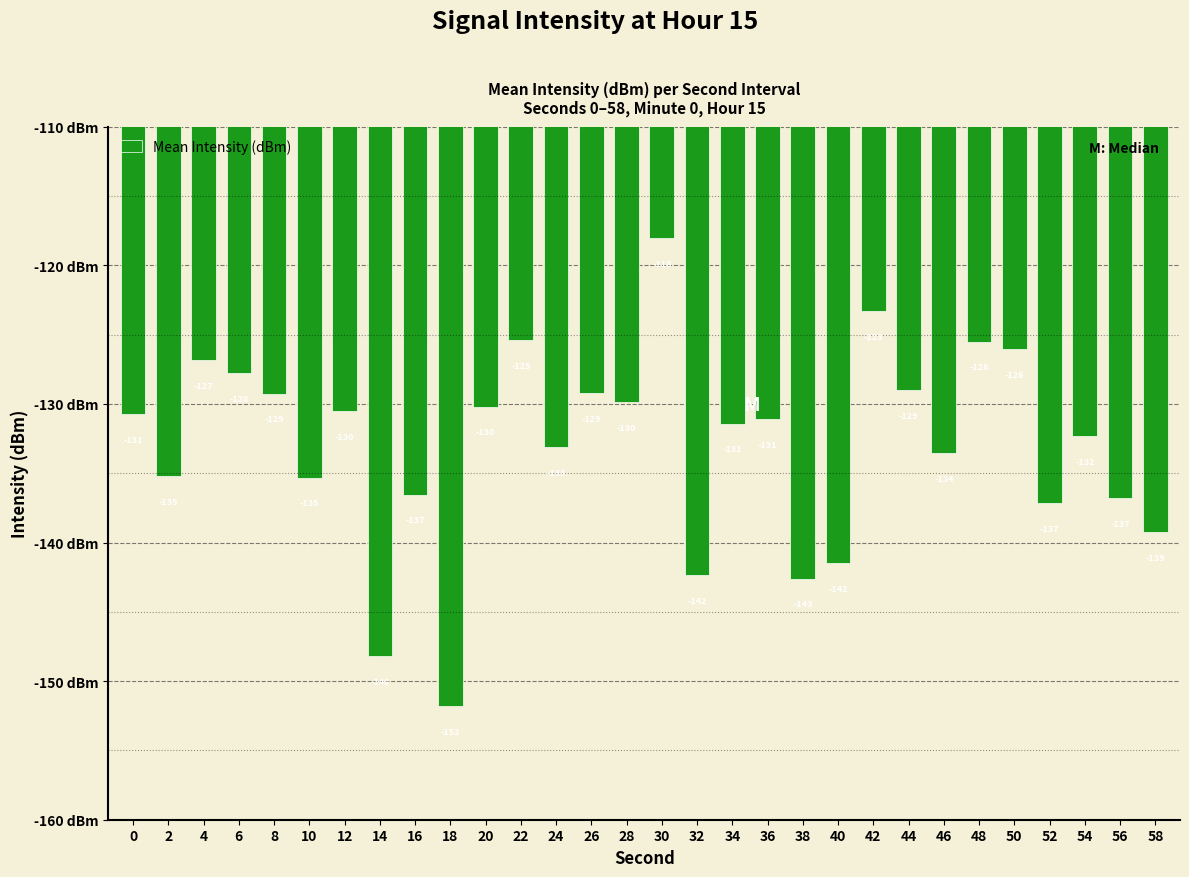

What is the sum of the values at 12 and 18?

-282.3